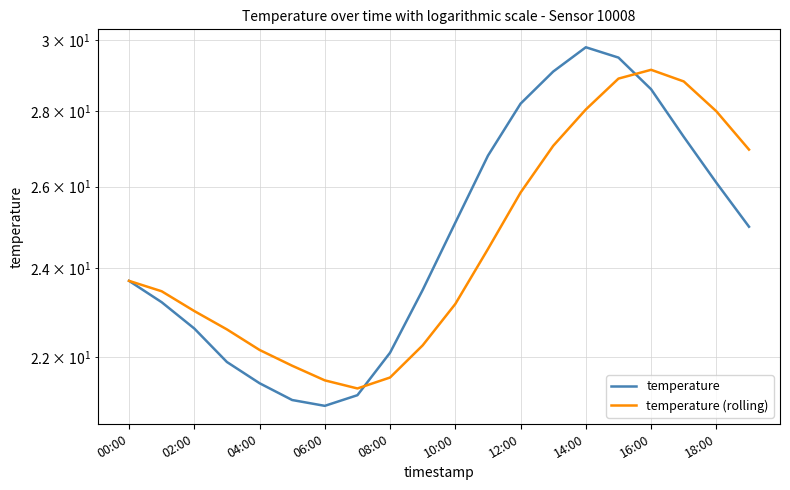

Which series has the largest total across all categories?

temperature